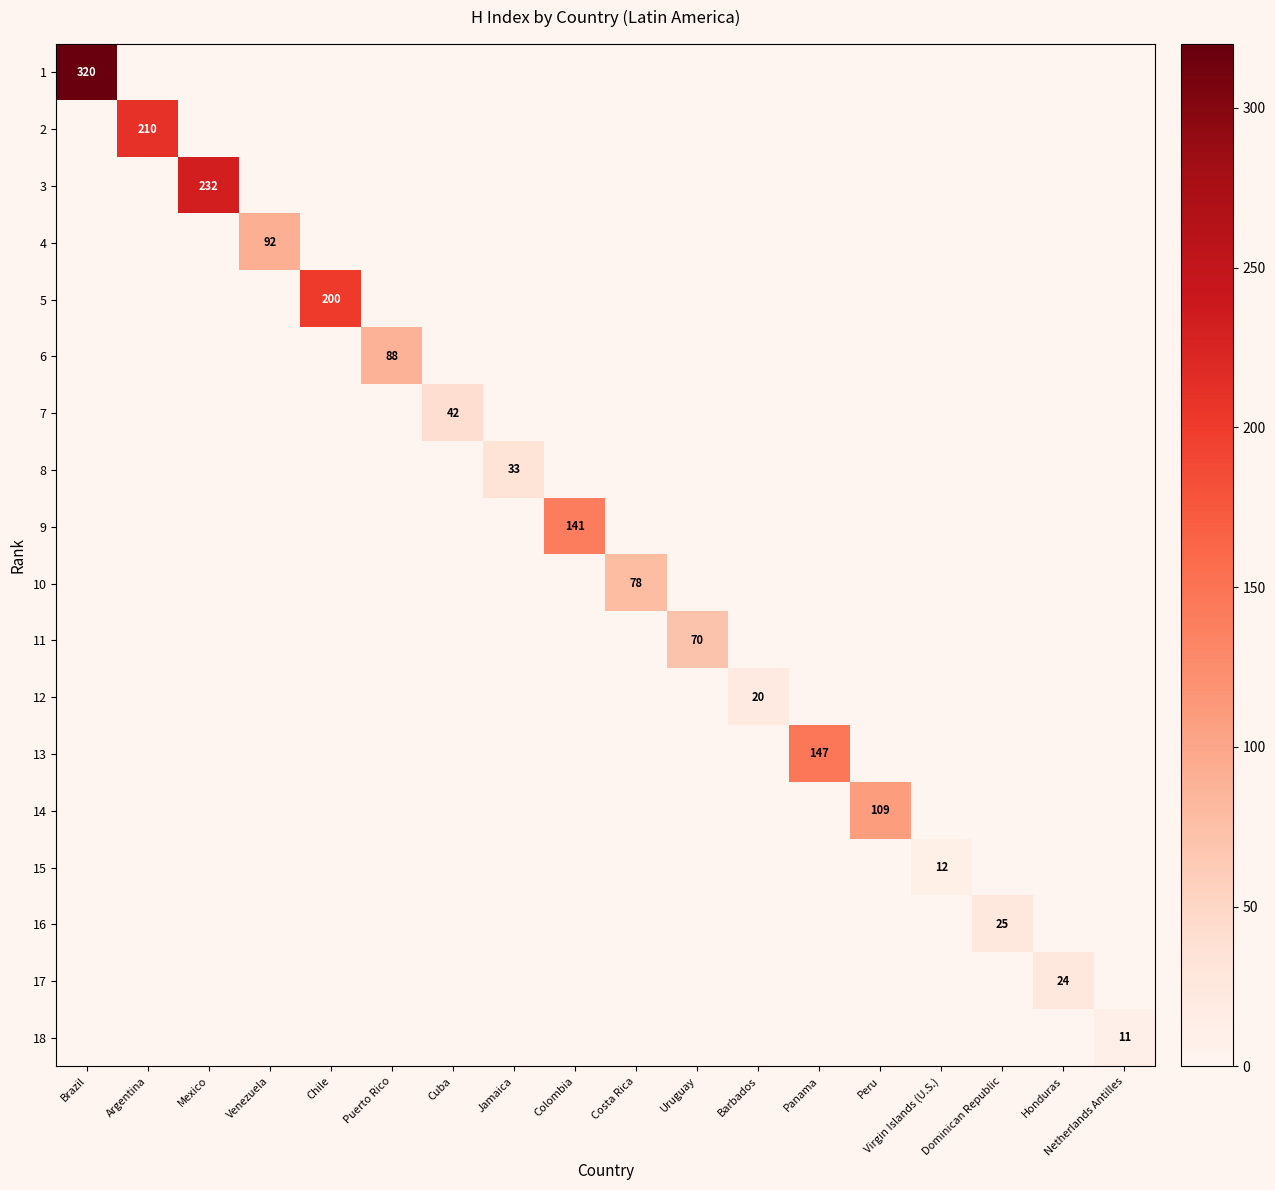

The 12 series shows 4 at Barbados. True or false?

False